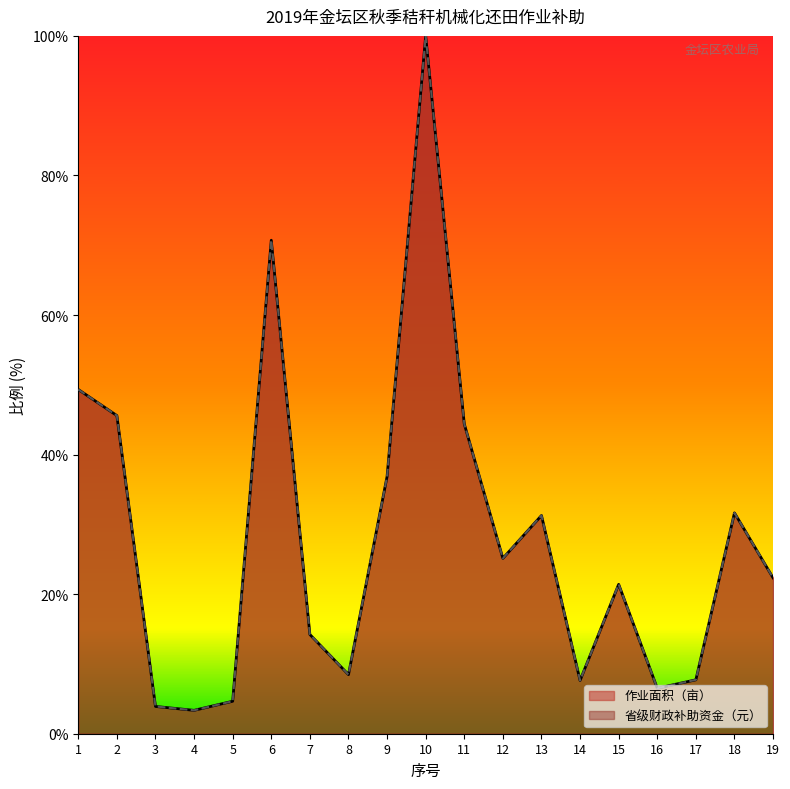

What is the value of the 省级财政补助资金（元） point at the 17th from the left?

7.7